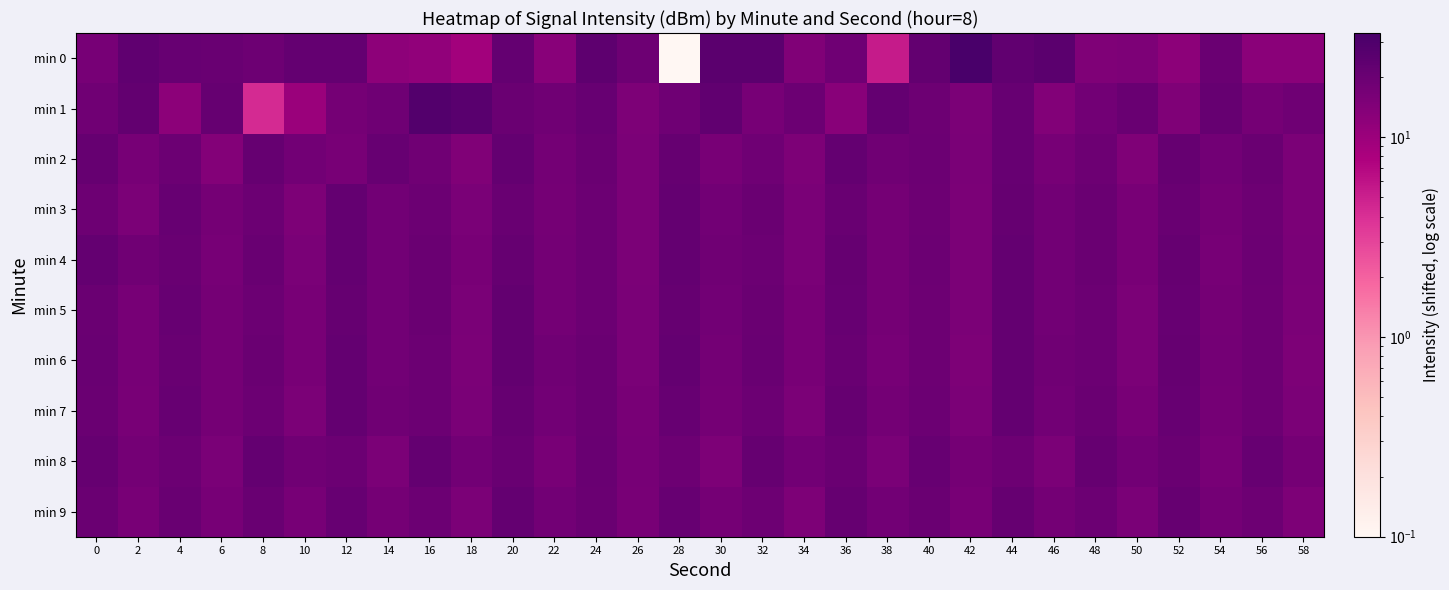

Reading left to right, extract all data points from this chart.

min 0: 0=16.8	2=23.3	4=20.6	6=20.2	8=18.9	10=21.9	12=21.6	14=12.1	16=11.5	18=8.9	20=22.0	22=12.8	24=23.7	26=18.8	28=0.1	30=24.7	32=25.1	34=14.5	36=18.8	38=5.3	40=22.5	42=33.1	44=23.0	46=24.8	48=14.8	50=15.2	52=12.4	54=20.1	56=12.8	58=12.6
min 1: 0=18.2	2=22.5	4=12.4	6=21.4	8=4.3	10=10.1	12=17.1	14=18.5	16=28.1	18=25.4	20=19.8	22=18.1	24=21.0	26=15.2	28=18.5	30=22.9	32=16.6	34=19.4	36=13.1	38=21.7	40=19.0	42=15.5	44=20.8	46=14.1	48=17.6	50=20.2	52=14.8	54=21.4	56=17.0	58=18.7
min 2: 0=21.1	2=16.8	4=19.6	6=14.0	8=21.5	10=17.9	12=16.2	14=20.7	16=18.4	18=14.6	20=22.0	22=17.5	24=19.9	26=15.7	28=21.2	30=16.4	32=18.8	34=15.1	36=21.6	38=18.2	40=19.5	42=15.9	44=21.0	46=16.7	48=19.1	50=14.9	52=21.4	54=17.7	56=20.0	58=15.6
min 3: 0=19.2	2=15.5	4=20.9	6=17.1	8=19.7	10=15.3	12=21.8	14=18.0	16=19.4	18=15.8	20=20.6	22=16.9	24=19.3	26=15.4	28=21.7	30=17.8	32=20.1	34=16.0	36=20.5	38=17.2	40=18.9	42=15.6	44=21.5	46=17.6	48=19.8	50=16.1	52=20.4	54=17.0	56=19.0	58=15.7
min 4: 0=21.9	2=18.1	4=20.4	6=16.6	8=20.2	10=15.9	12=21.6	14=17.8	16=20.0	18=16.2	20=21.1	22=17.3	24=19.5	26=15.7	28=22.0	30=18.2	32=19.6	34=15.8	36=21.2	38=17.0	40=19.3	42=15.5	44=21.7	46=17.9	48=19.9	50=16.1	52=21.3	54=16.8	56=19.7	58=16.0
min 5: 0=20.1	2=16.5	4=20.8	6=17.0	8=19.6	10=16.2	12=21.4	14=17.6	16=19.8	18=16.0	20=22.2	22=17.4	24=19.7	26=15.9	28=21.5	30=17.7	32=20.1	34=16.3	36=20.9	38=17.1	40=19.2	42=15.4	44=21.8	46=18.0	48=19.4	50=15.6	52=21.0	54=17.2	56=19.1	58=15.5
min 6: 0=20.5	2=16.7	4=20.3	6=16.9	8=19.9	10=16.1	12=21.7	14=17.9	16=19.5	18=15.7	20=22.1	22=18.3	24=19.8	26=16.0	28=21.6	30=17.5	32=20.2	34=16.4	36=20.6	38=16.8	40=19.0	42=15.2	44=21.9	46=18.1	48=19.4	50=15.6	52=21.1	54=17.3	56=18.9	58=15.1
min 7: 0=20.0	2=16.2	4=20.7	6=16.9	8=19.5	10=15.7	12=21.9	14=18.1	16=19.7	18=15.9	20=21.5	22=17.7	24=20.1	26=16.3	28=20.9	30=17.1	32=19.3	34=15.5	36=21.1	38=17.3	40=19.4	42=15.6	44=21.6	46=17.8	48=20.0	50=16.2	52=20.8	54=17.0	56=19.2	58=15.4
min 8: 0=21.2	2=17.4	4=19.6	6=15.8	8=22.0	10=18.2	12=19.4	14=15.6	16=21.8	18=18.0	20=20.2	22=16.4	24=20.6	26=16.8	28=19.0	30=15.2	32=21.4	34=17.6	36=19.8	38=16.0	40=21.0	42=17.2	44=19.1	46=15.5	48=21.5	50=17.7	52=20.1	54=16.3	56=20.7	58=16.9
min 9: 0=19.9	2=16.1	4=20.5	6=16.7	8=20.3	10=16.5	12=20.9	14=17.1	16=19.3	18=15.5	20=21.7	22=17.9	24=20.1	26=16.3	28=20.7	30=16.9	32=19.1	34=15.3	36=21.5	38=17.7	40=19.9	42=16.1	44=21.3	46=17.5	48=19.7	50=15.9	52=21.1	54=17.3	56=19.0	58=15.2